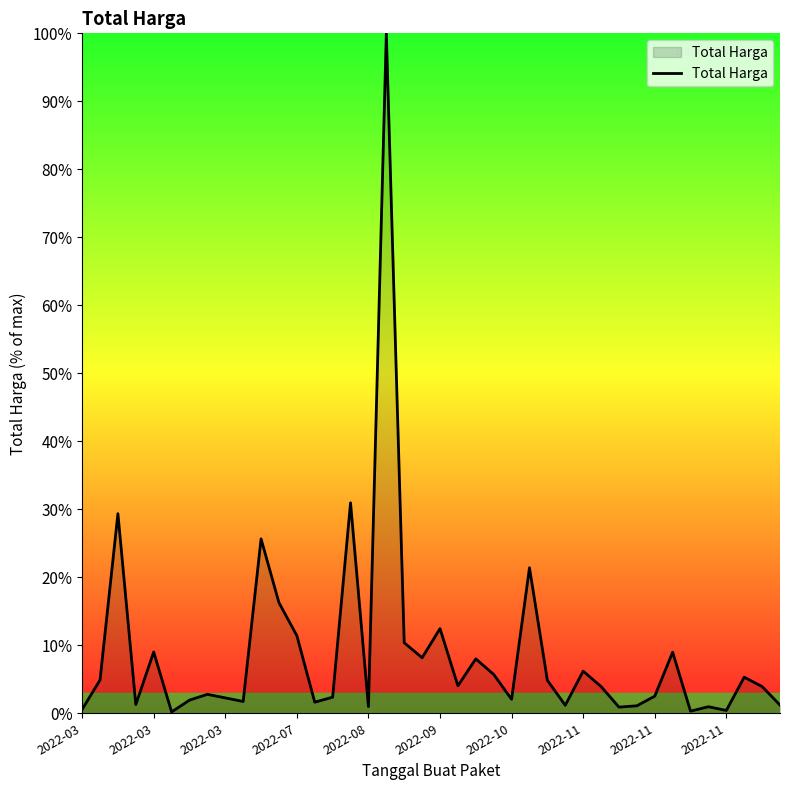

What is the maximum value shown in the chart?

100.0